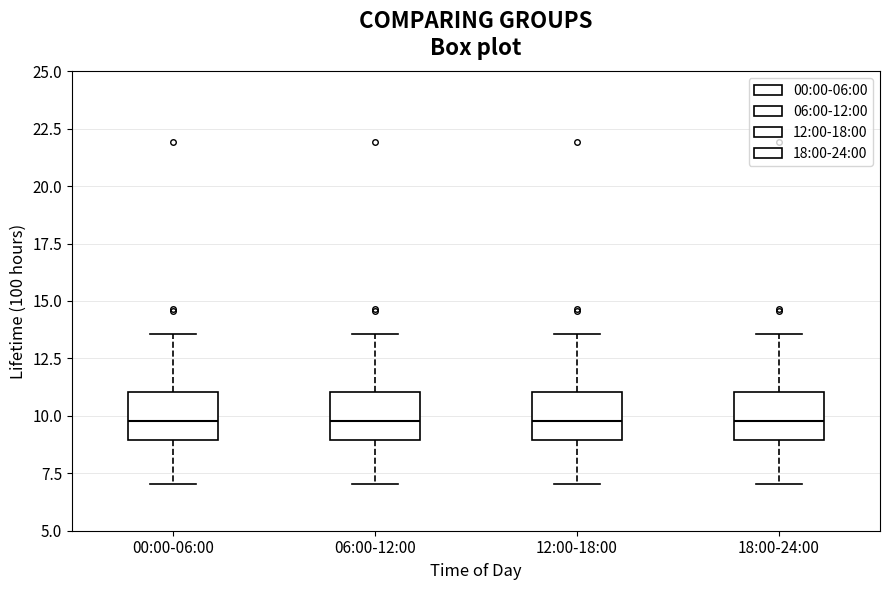

Reading left to right, read every box against the y-axis: the position of its median line, the range the box covers, and the ends of its whiskers. The values are not printed on the chart, so give them approximately, as read against the axis.

00:00-06:00: median 10.0, box 9.0 to 11.0, whiskers 7.0 to 13.5
06:00-12:00: median 10.0, box 9.0 to 11.0, whiskers 7.0 to 13.5
12:00-18:00: median 10.0, box 9.0 to 11.0, whiskers 7.0 to 13.5
18:00-24:00: median 10.0, box 9.0 to 11.0, whiskers 7.0 to 13.5